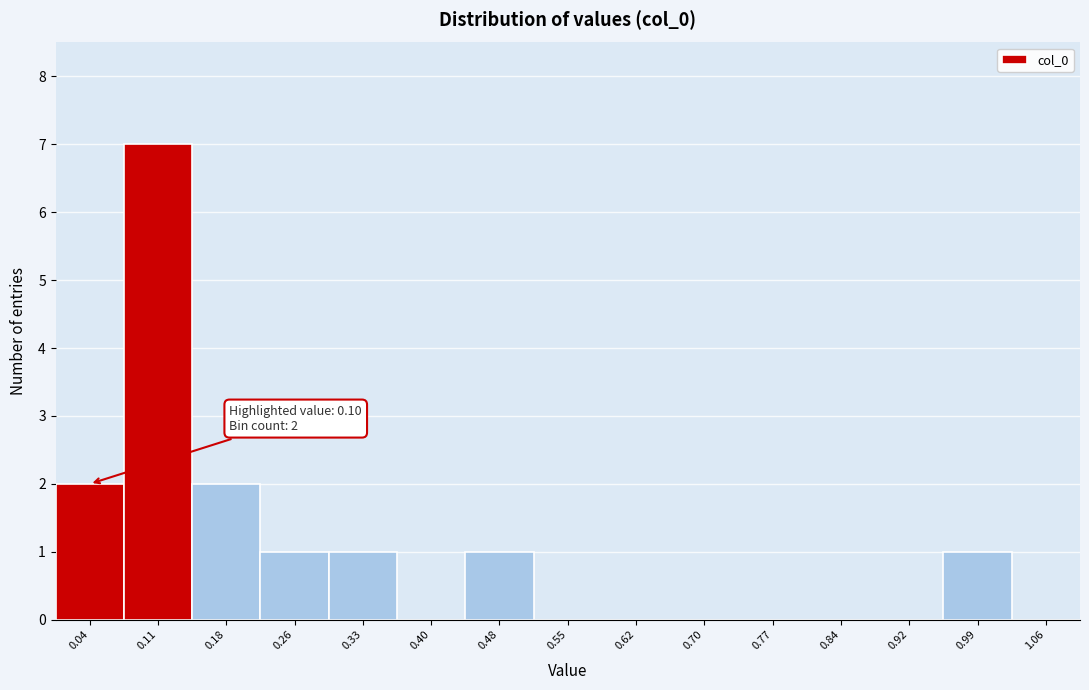

Which range on the x-axis has the tallest bar?

0.07 to 0.15